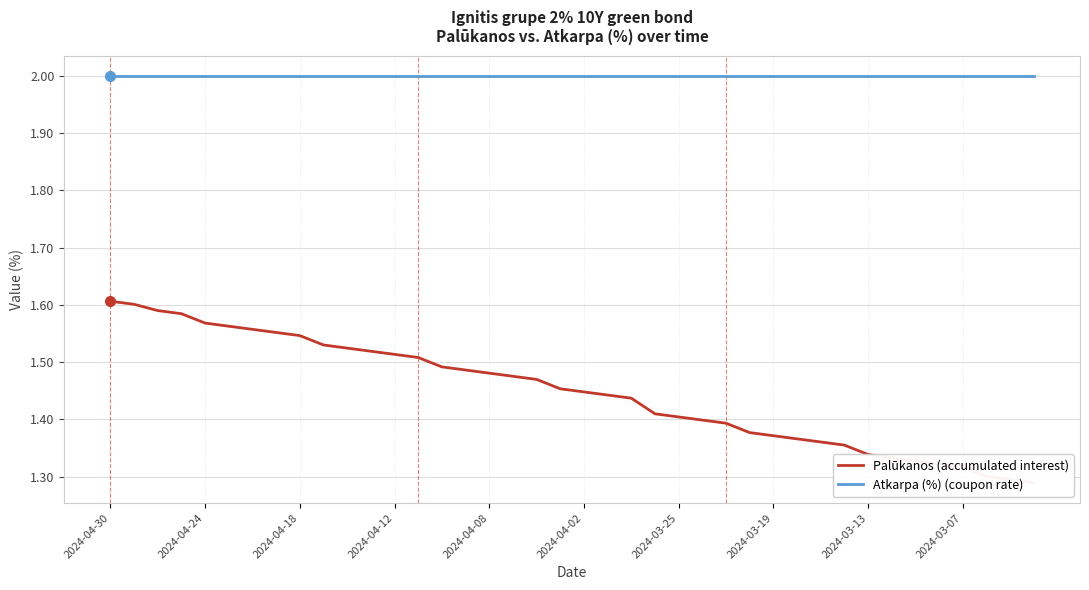

Which series has the widest spread of values?

Palūkanos (accumulated interest)